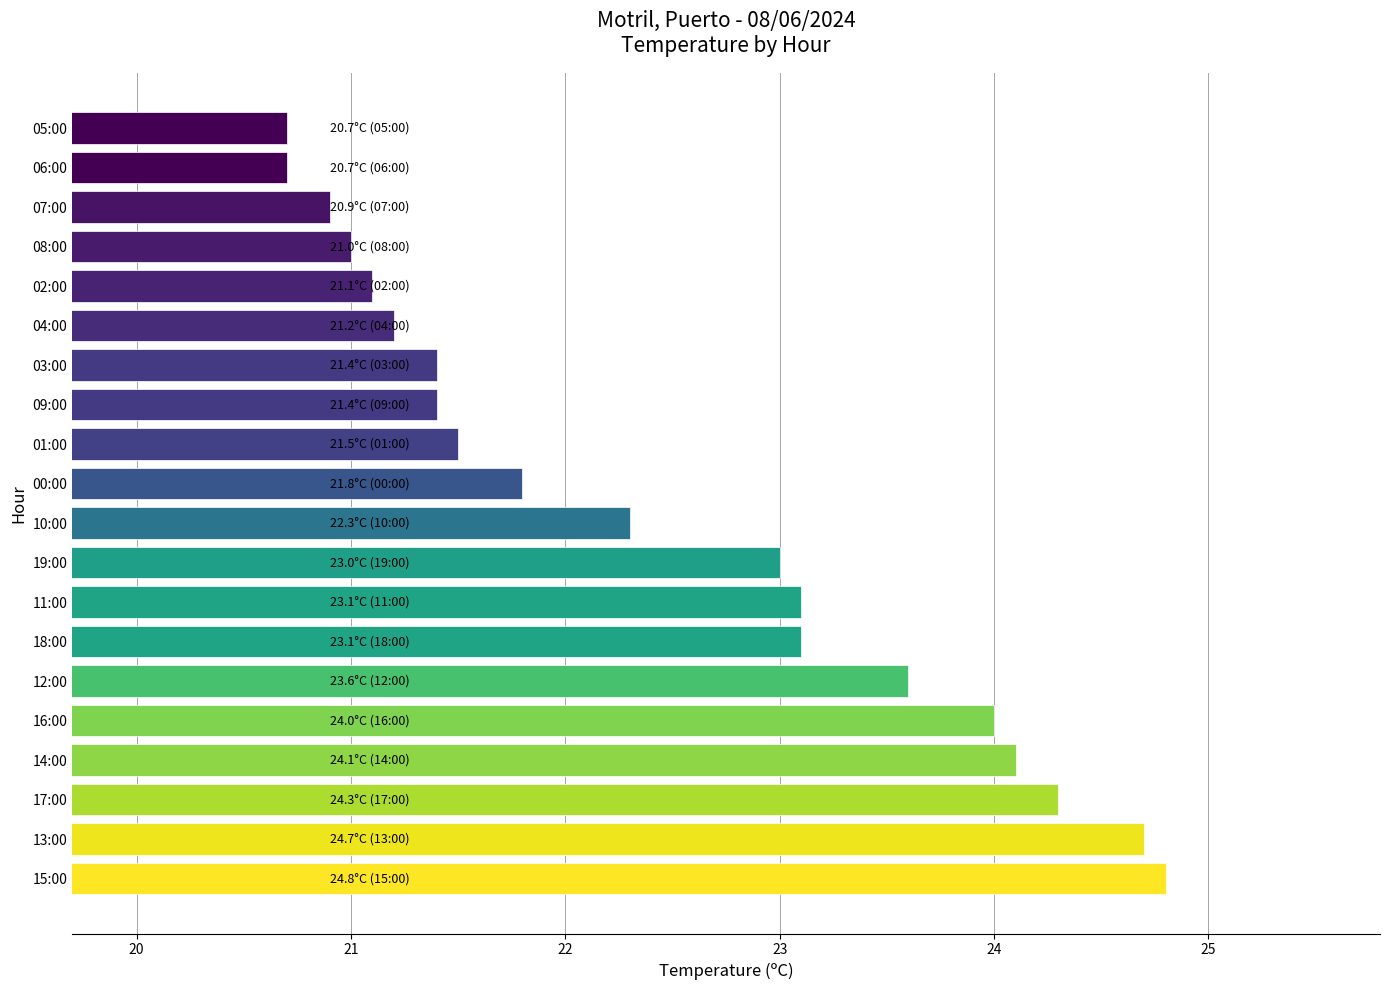

How many bars are there in total?

20